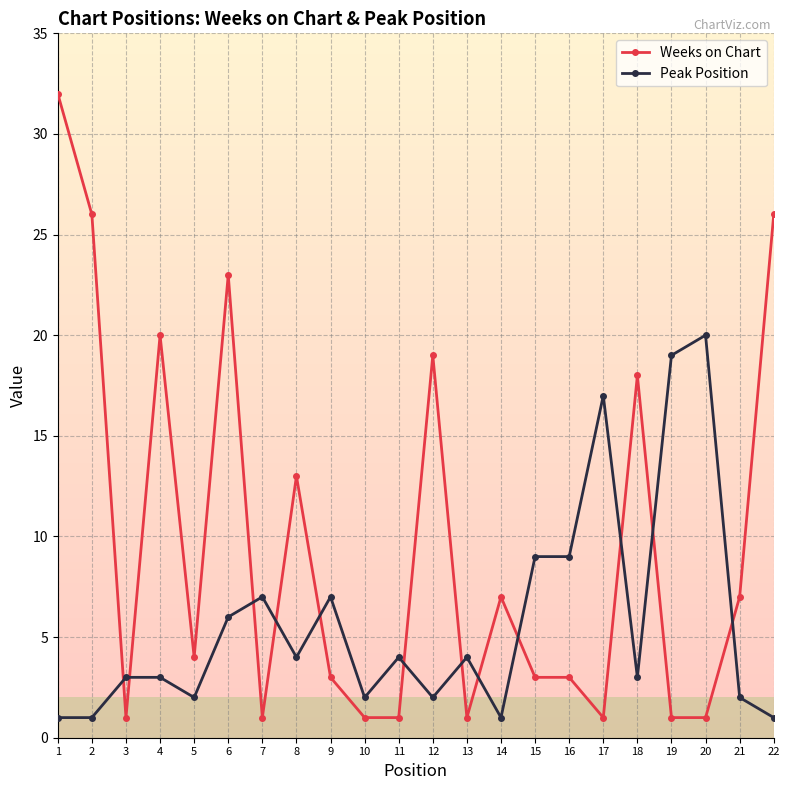

At which category does Weeks on Chart reach its first local valley?

3